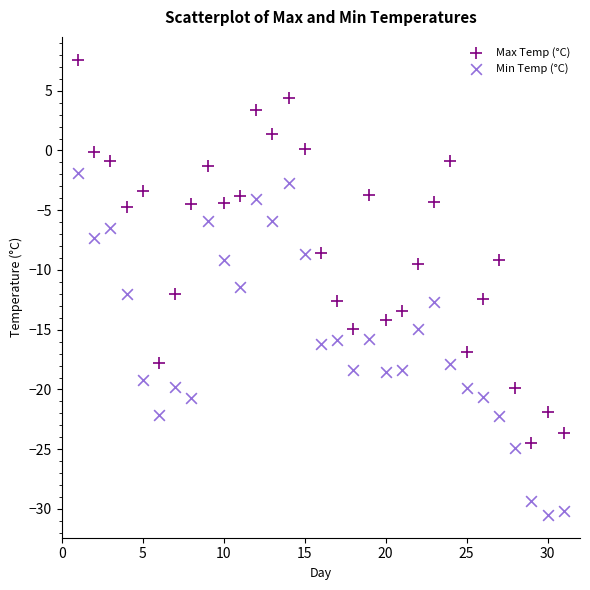

Which series reaches the maximum Y coordinate?

Max Temp (°C)